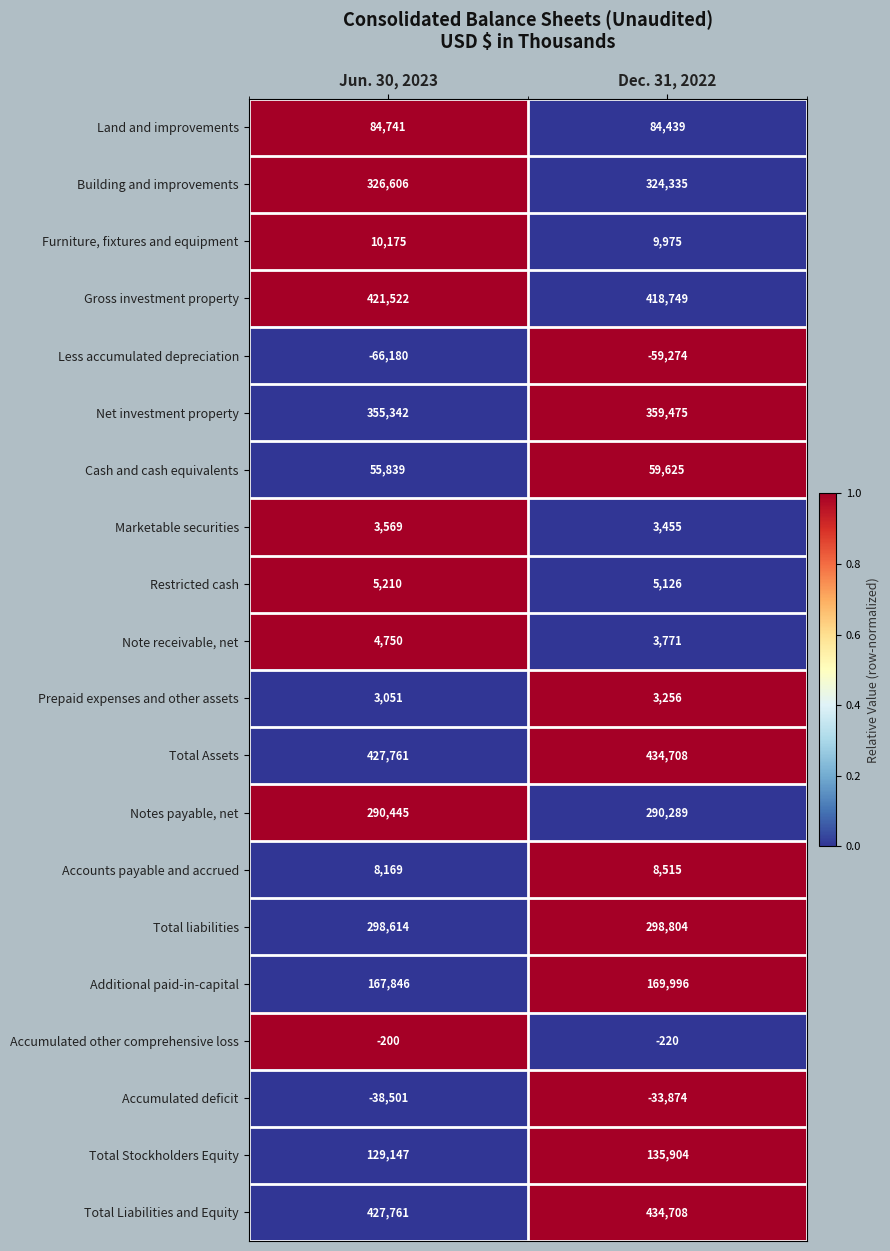

List the labels in order of Additional paid-in-capital value, largest first.

Dec. 31, 2022, Jun. 30, 2023